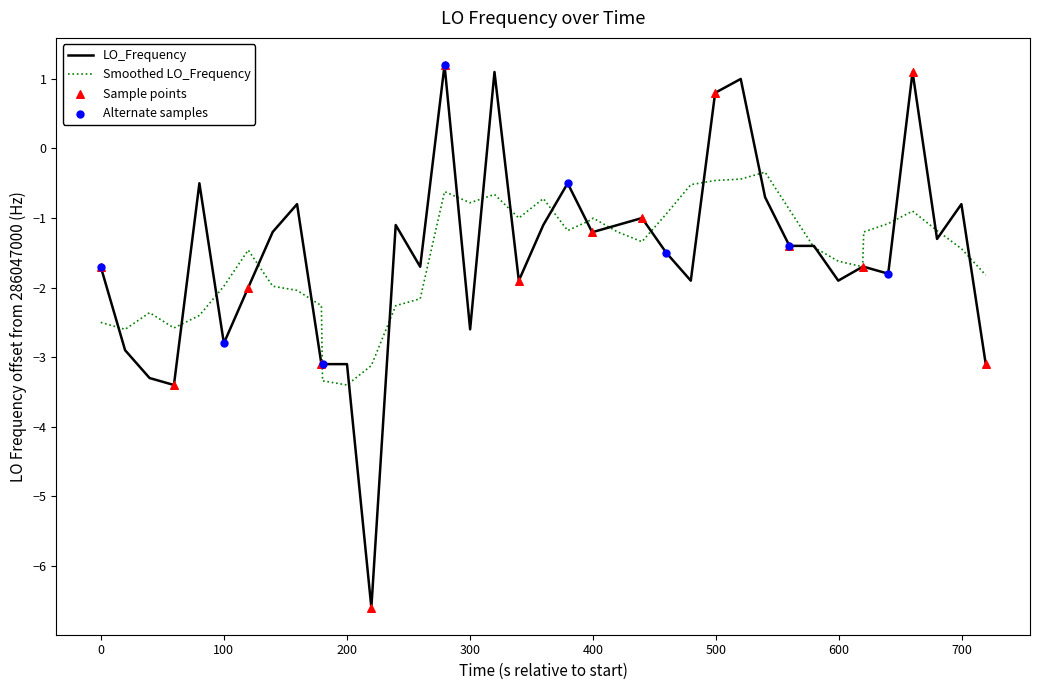

Which series has the largest range (max minus min)?

LO_Frequency